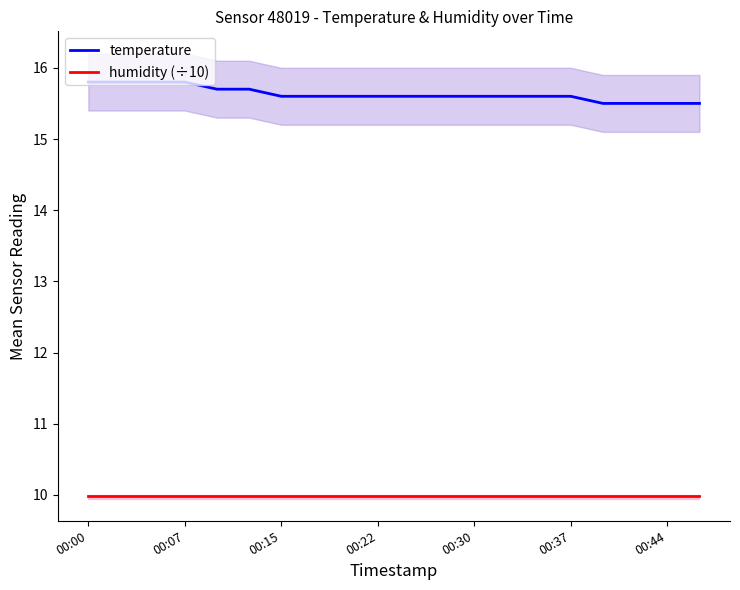

What is the sum of all temperature values?

312.6